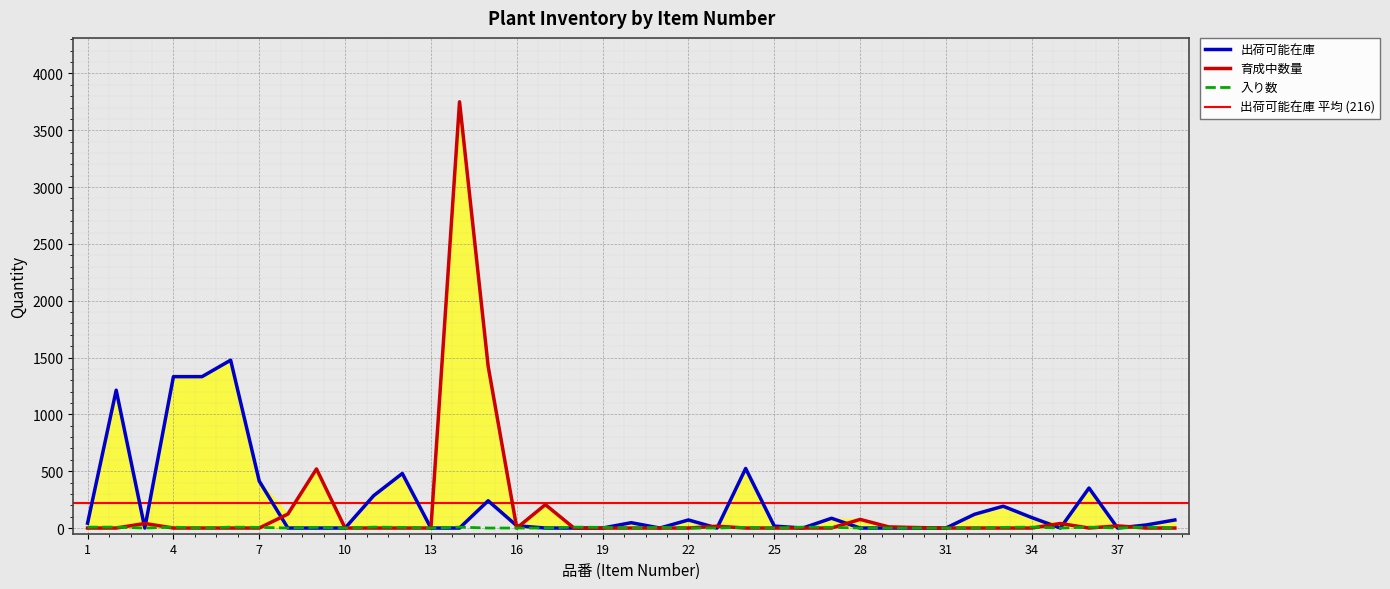

At how many categories does at least one series exceed 1905?

1